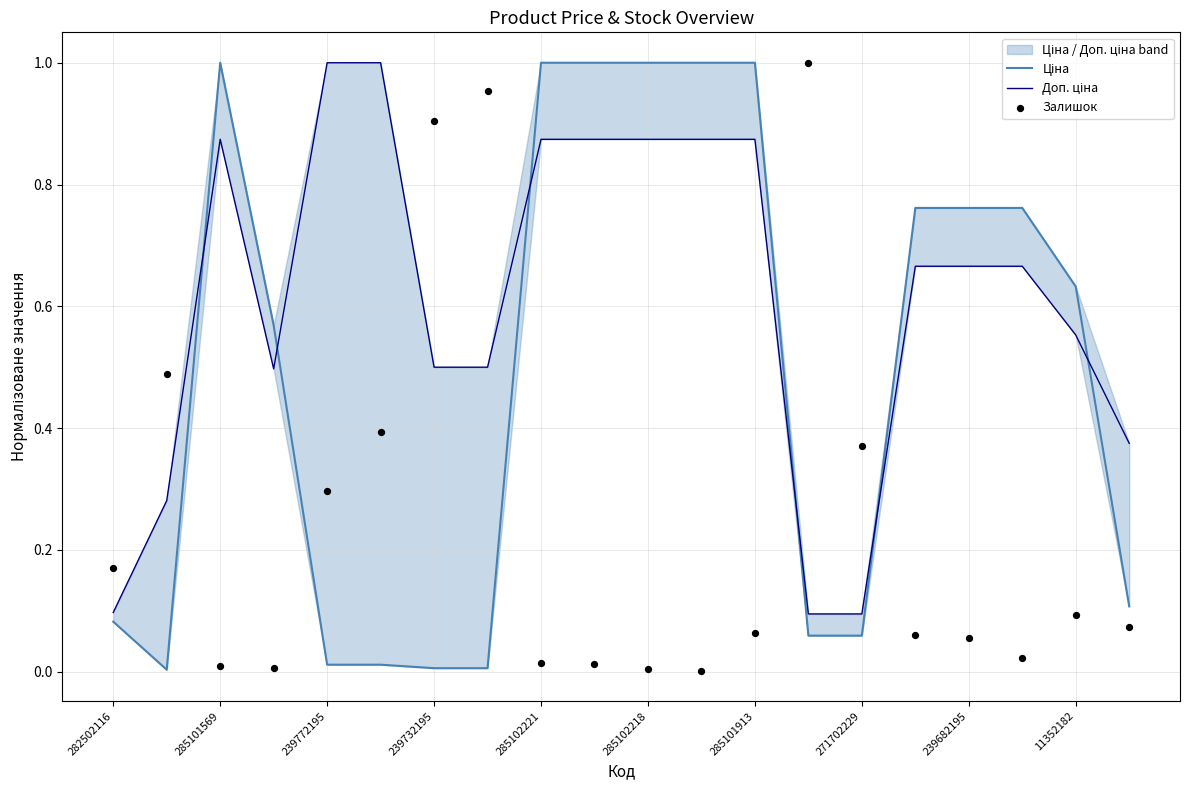

Which series has the widest spread of Y values?

Залишок